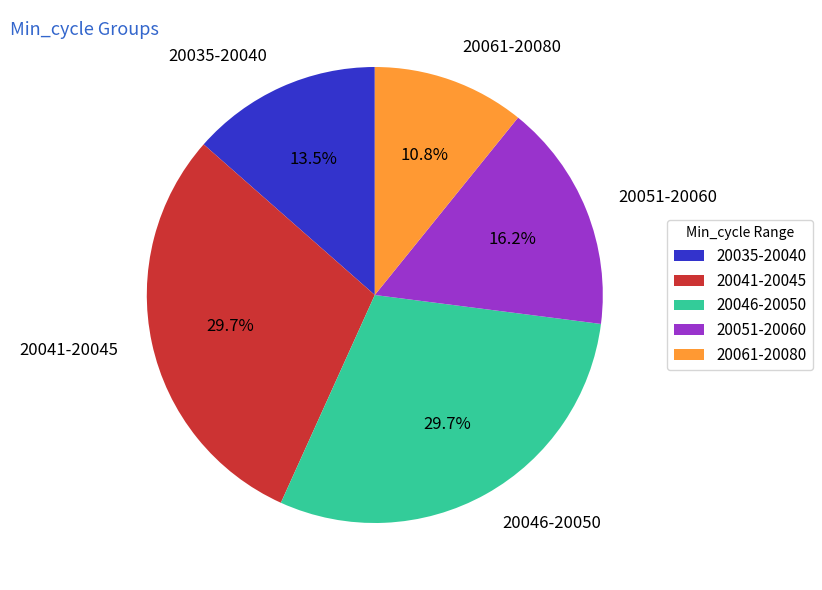

Is there a majority slice in this chart?

No